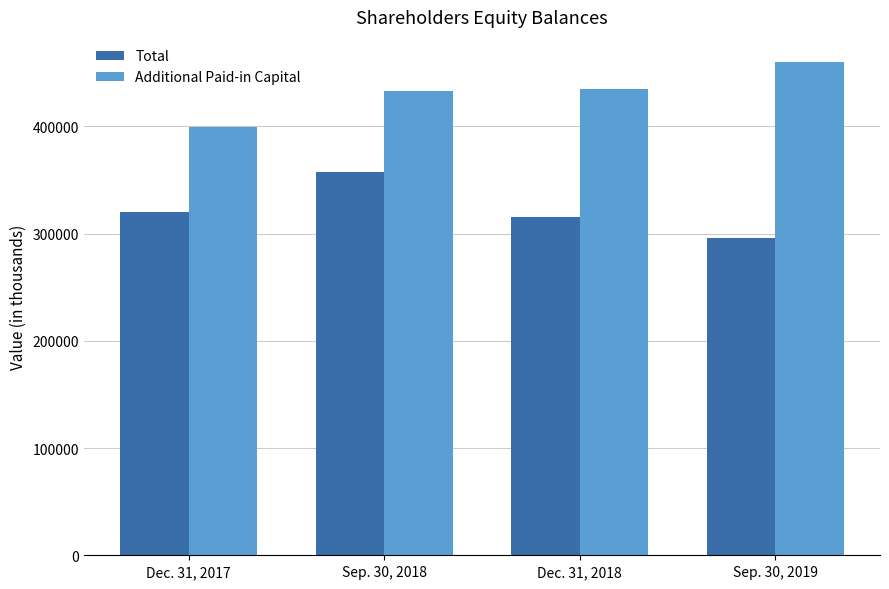

What is the difference between the second highest and second lowest values in the Total series?

4761